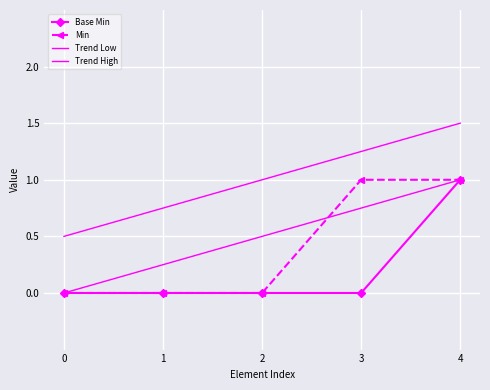

True or false: the data has more than 1 interior local peaks.

False